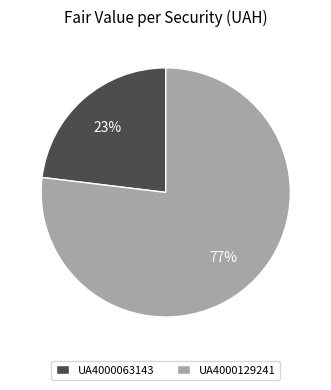

To the nearest percent, what percentage of the pie is UA4000063143?

23%